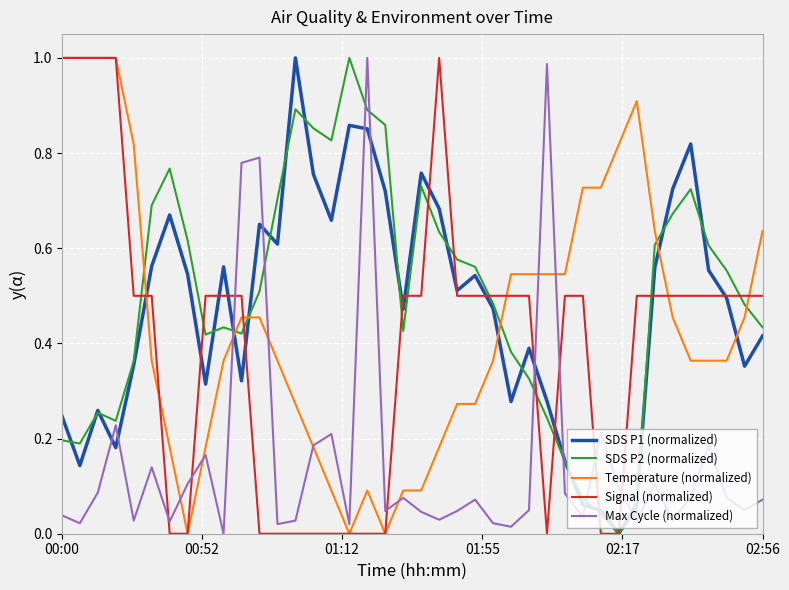

After their last crossing, which series has the higher values: Max Cycle (normalized) or Signal (normalized)?

Signal (normalized)